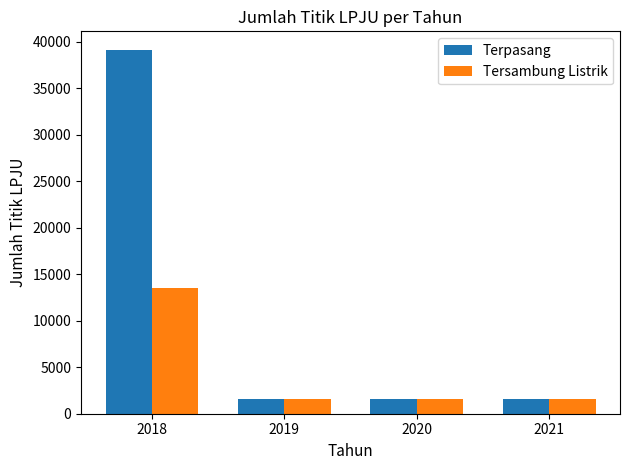

What is the total value across all series at 2021?

3076